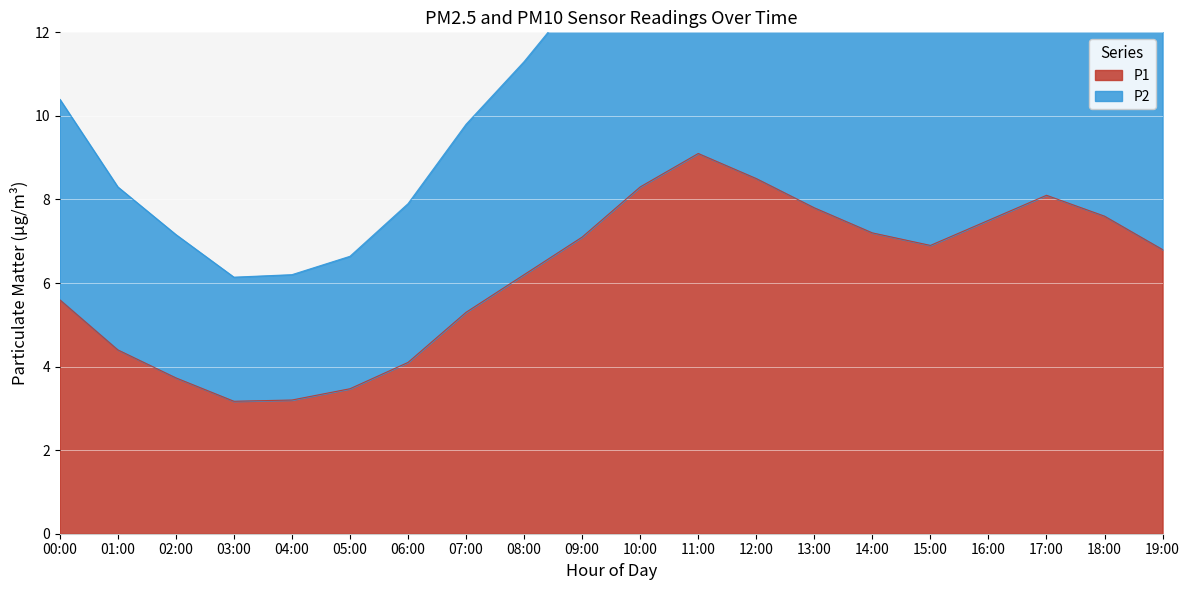

What is the value of the P1 point at the 16th from the left?

6.9